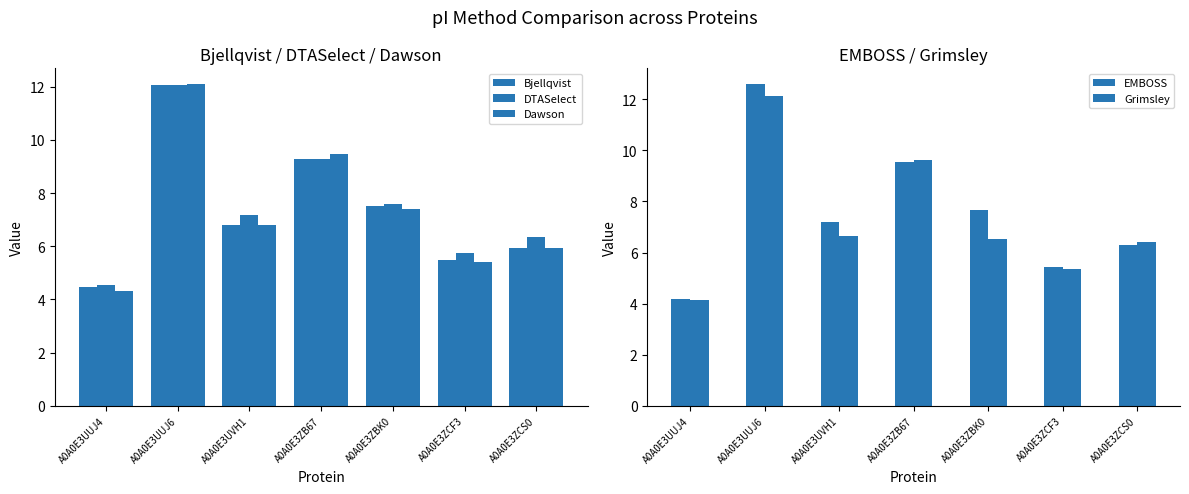

Reading left to right, what are all the values shown in this chart?

Bjellqvist: A0A0E3UUJ4=4.5	A0A0E3UUJ6=12.1	A0A0E3UVH1=6.8	A0A0E3ZB67=9.3	A0A0E3ZBK0=7.5	A0A0E3ZCF3=5.5	A0A0E3ZCS0=5.9
DTASelect: A0A0E3UUJ4=4.5	A0A0E3UUJ6=12.1	A0A0E3UVH1=7.2	A0A0E3ZB67=9.3	A0A0E3ZBK0=7.6	A0A0E3ZCF3=5.7	A0A0E3ZCS0=6.4
Dawson: A0A0E3UUJ4=4.3	A0A0E3UUJ6=12.1	A0A0E3UVH1=6.8	A0A0E3ZB67=9.5	A0A0E3ZBK0=7.4	A0A0E3ZCF3=5.4	A0A0E3ZCS0=5.9
EMBOSS: A0A0E3UUJ4=4.2	A0A0E3UUJ6=12.6	A0A0E3UVH1=7.2	A0A0E3ZB67=9.5	A0A0E3ZBK0=7.7	A0A0E3ZCF3=5.4	A0A0E3ZCS0=6.3
Grimsley: A0A0E3UUJ4=4.1	A0A0E3UUJ6=12.1	A0A0E3UVH1=6.6	A0A0E3ZB67=9.6	A0A0E3ZBK0=6.5	A0A0E3ZCF3=5.4	A0A0E3ZCS0=6.4